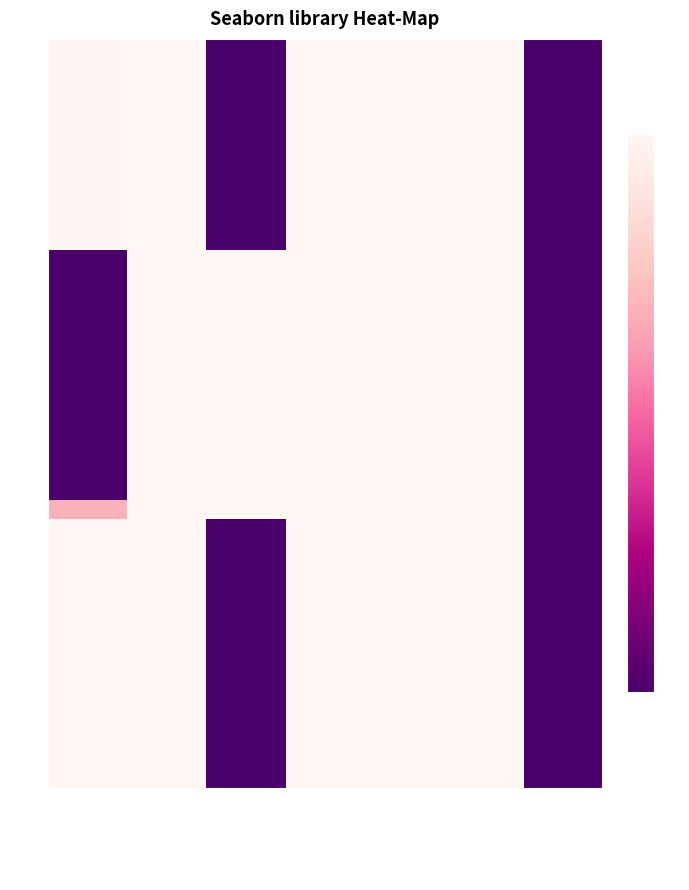

Which has a higher value, FLI or OB status?

FLI